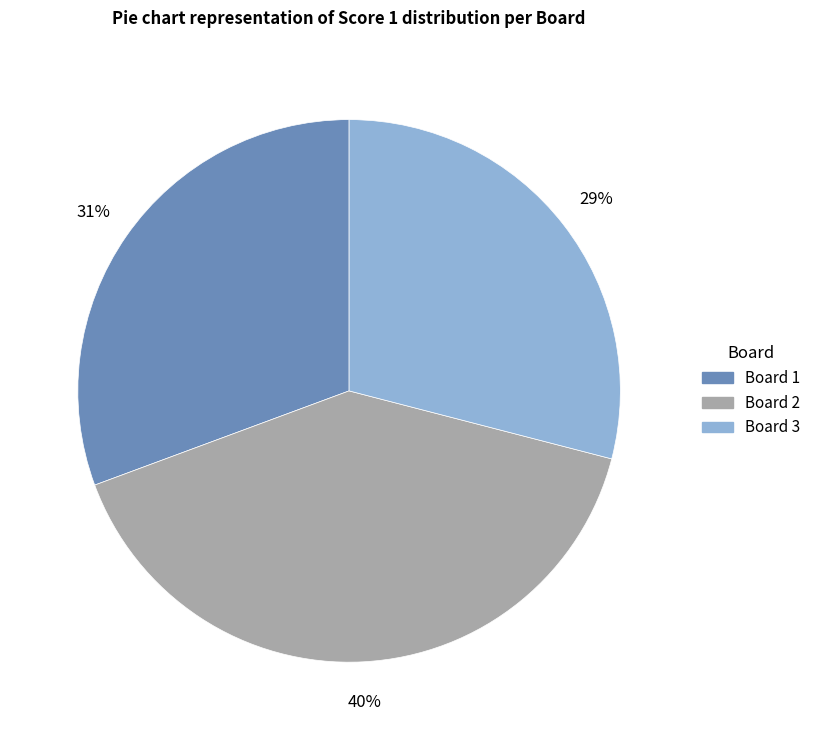

To the nearest percent, what is the difference between the largest and smallest slice percentages?

11%